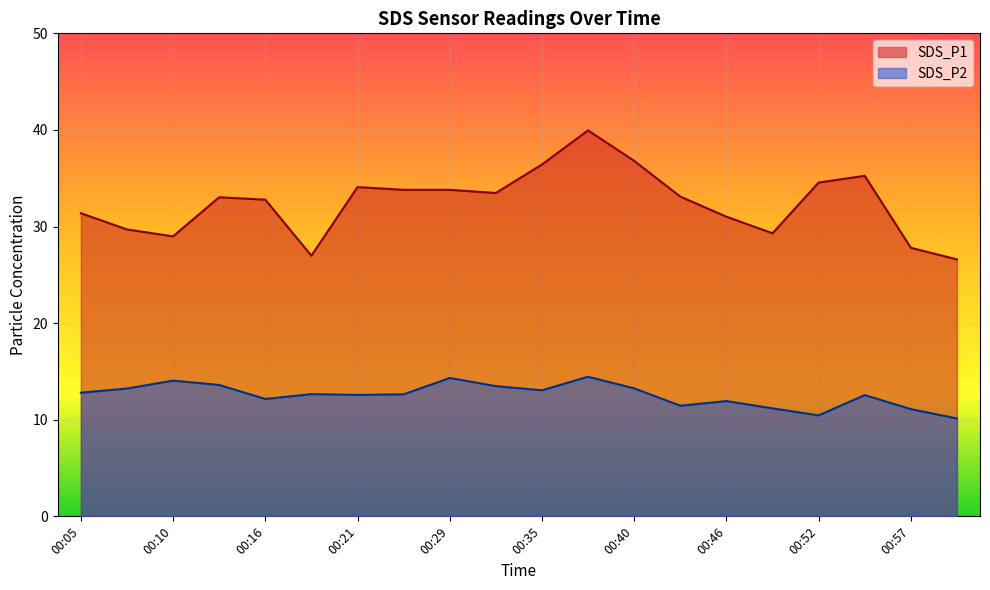

What is the sum of the SDS_P2 values at 00:54 and 00:49?

23.7